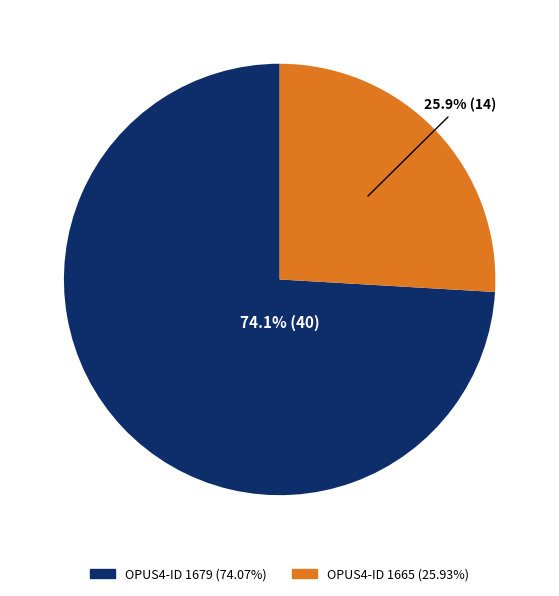

Is there a majority slice in this chart?

Yes